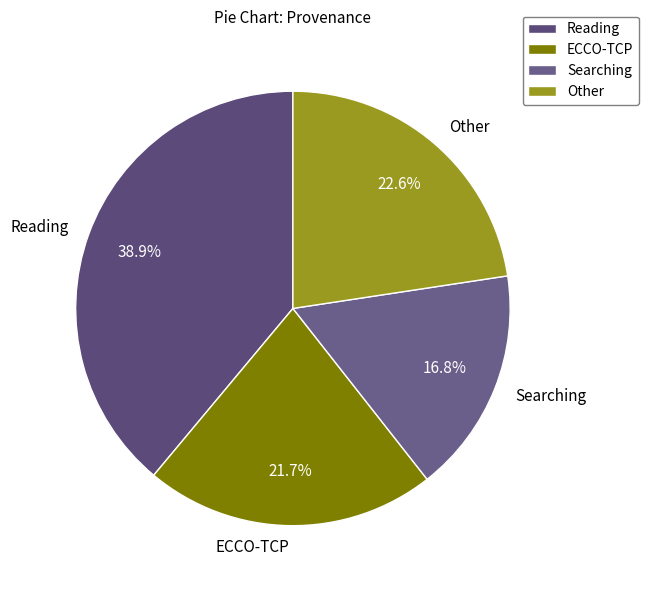

What is the largest slice in the pie chart?

Reading